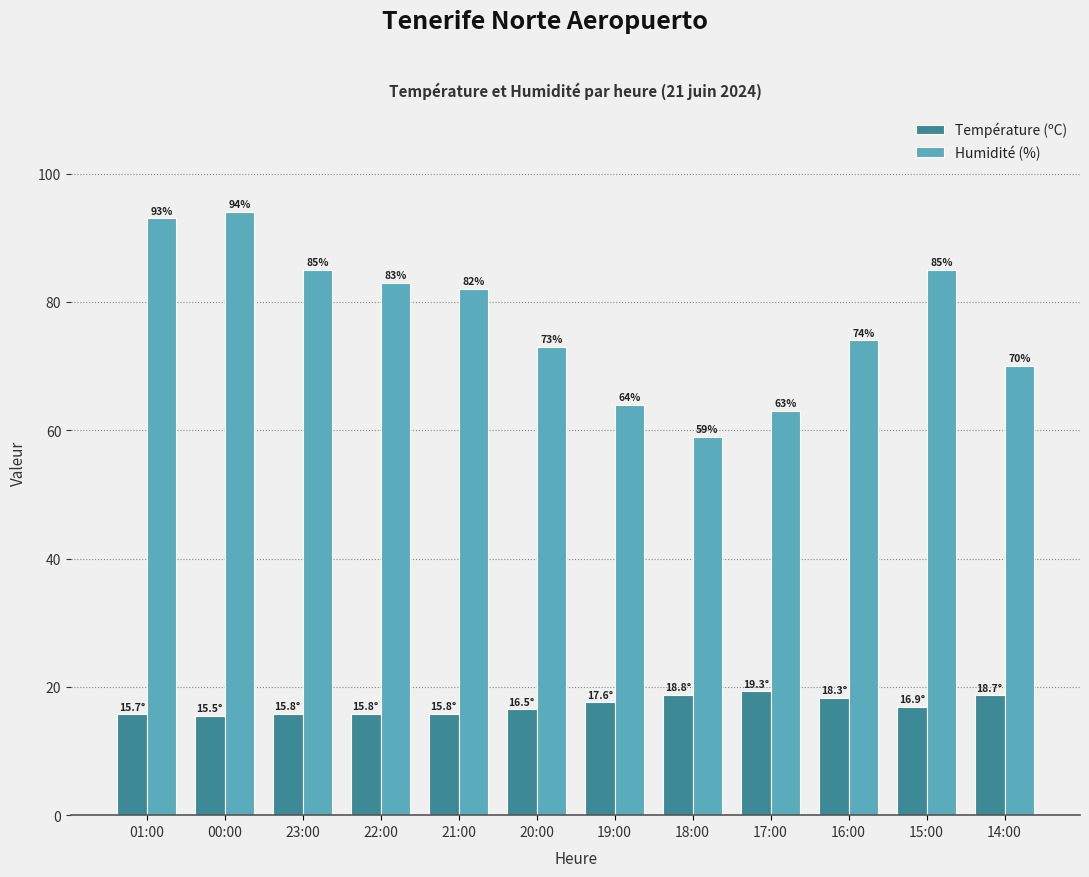

The value of Température (ºC) at 01:00 is 4.3. True or false?

False